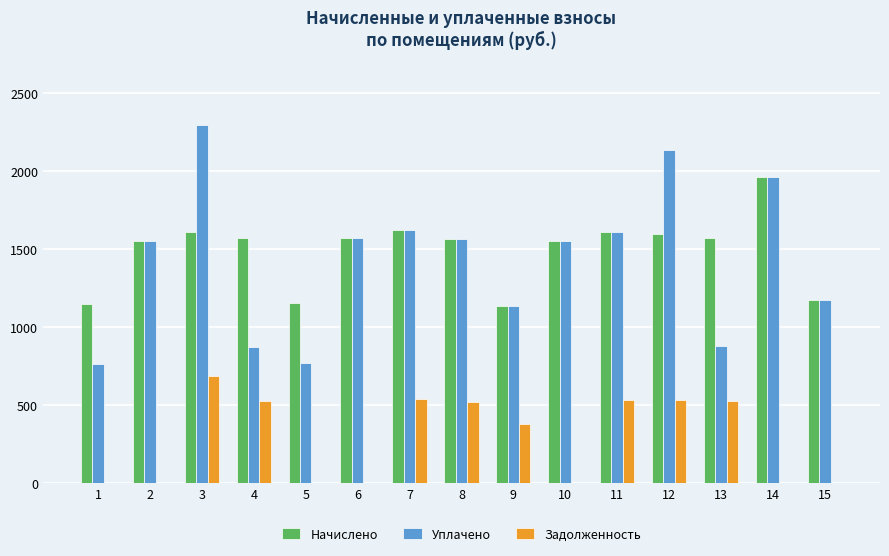

Which series has the widest spread of values?

Уплачено